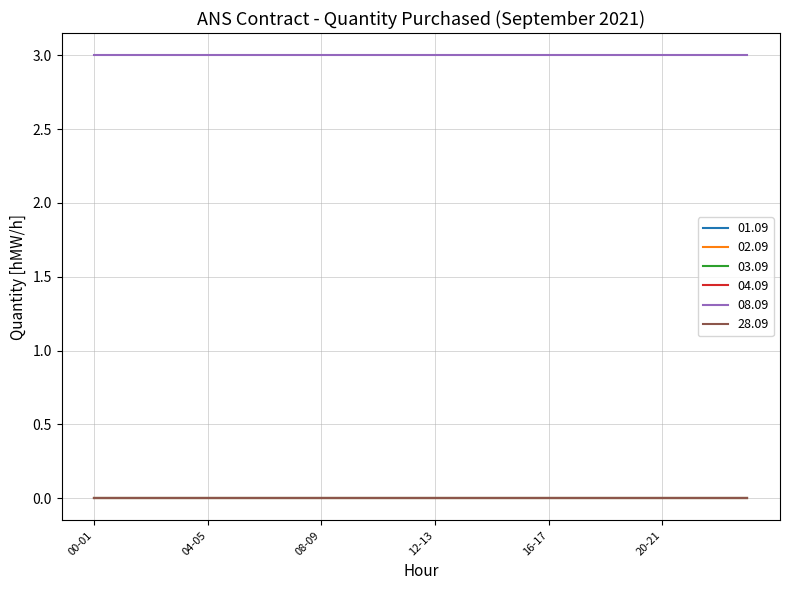

Does the chart display data point markers on the line(s)?

No